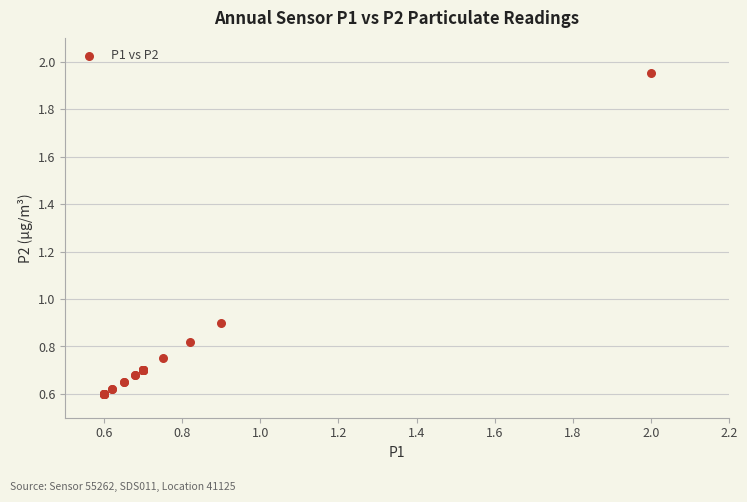

What Y value in the scatter plot is closest to 1?

0.9